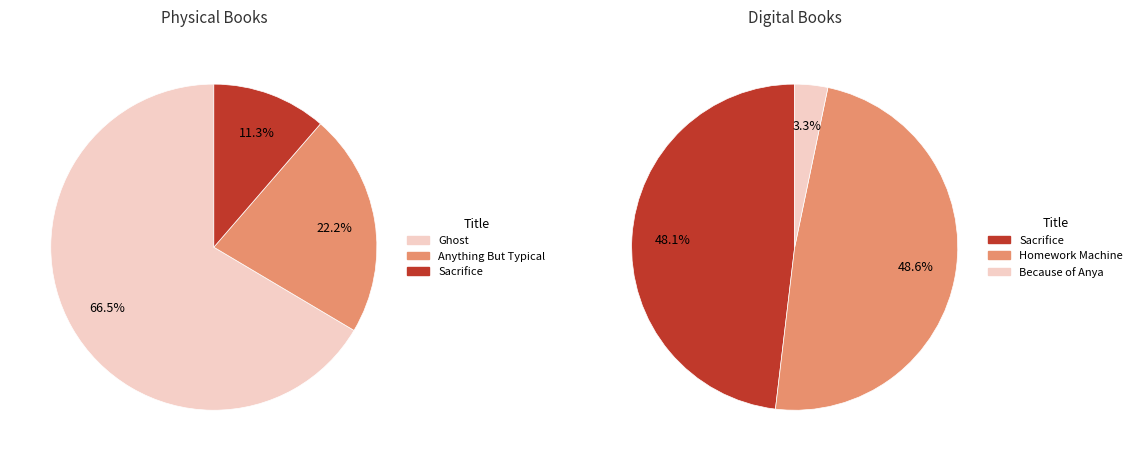

Does any single category account for the majority?

Yes